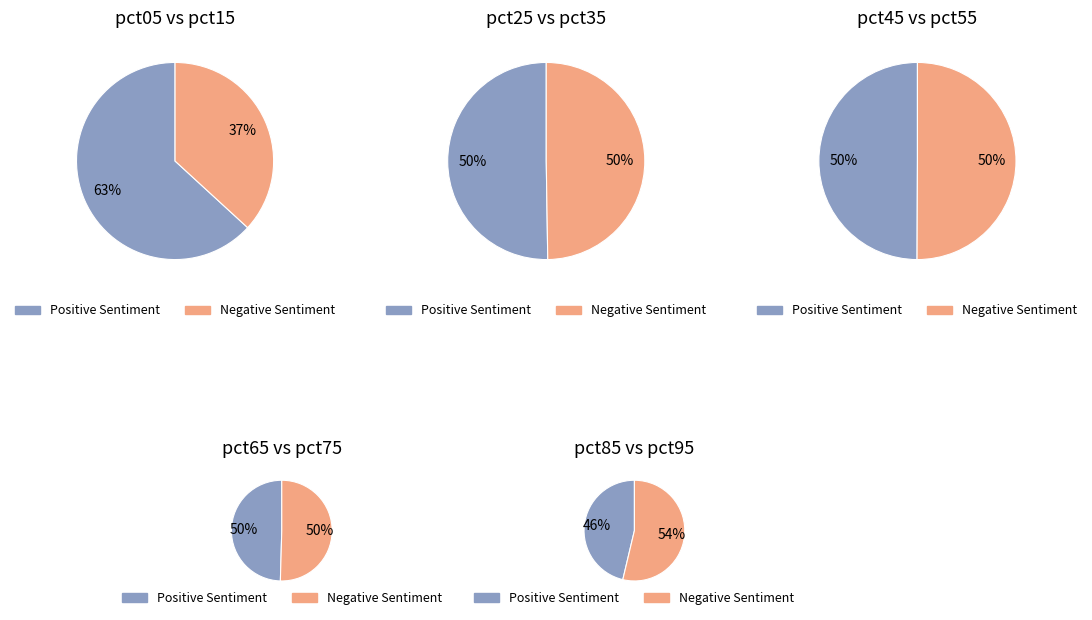

What is the largest slice in the pie chart?

pct05